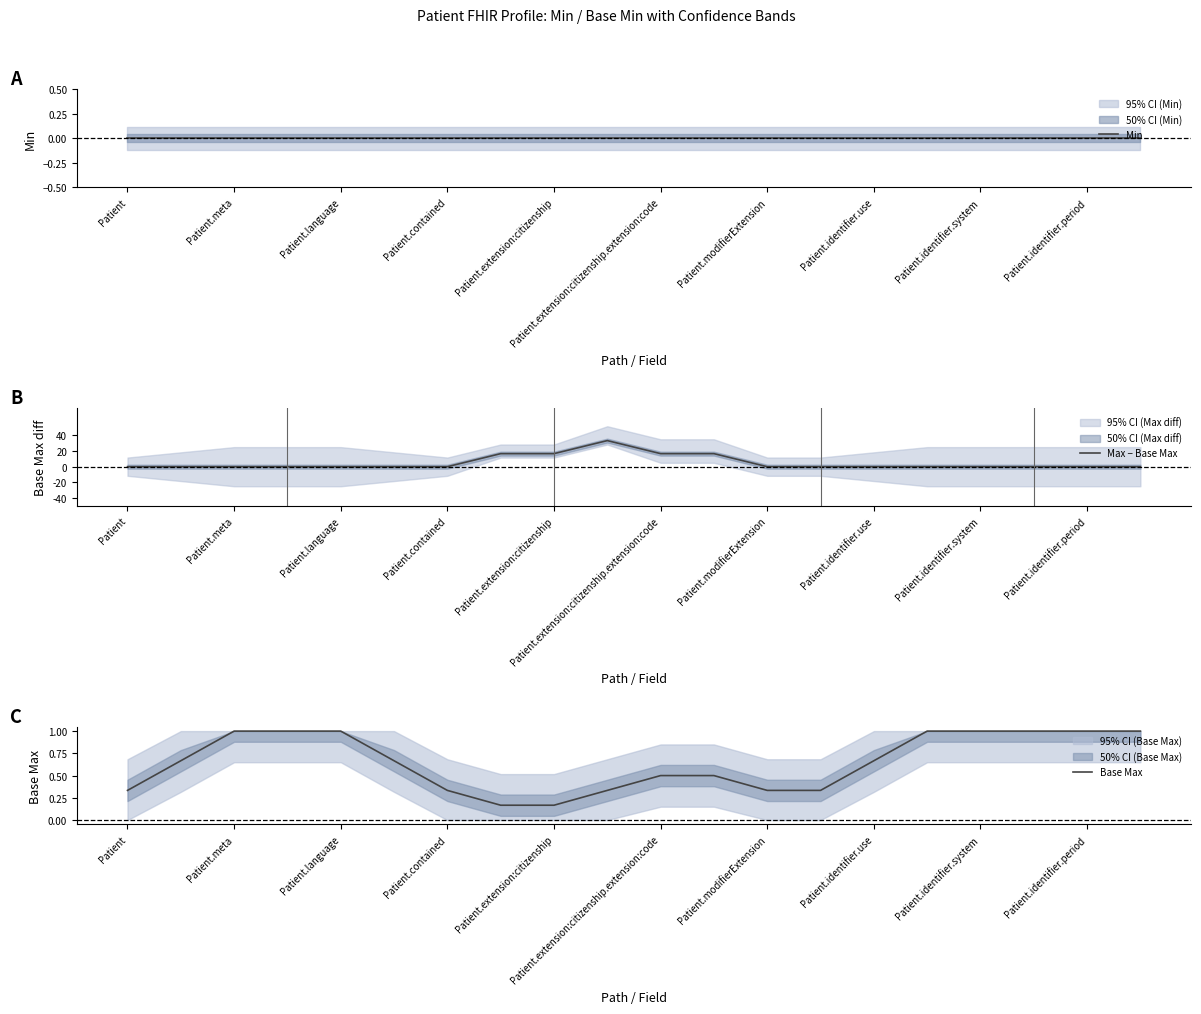

Is it true that Base Max equals 1.0 at Patient.meta?

True